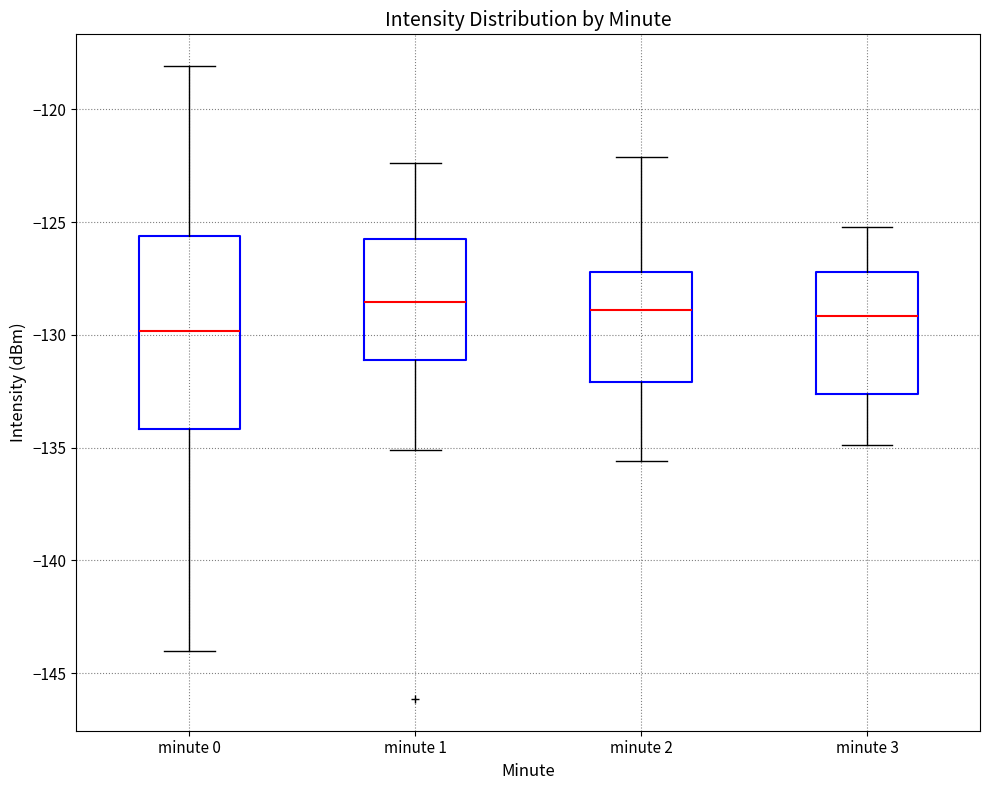

Which box is the tallest, from its lower edge to its upper edge?

minute 0